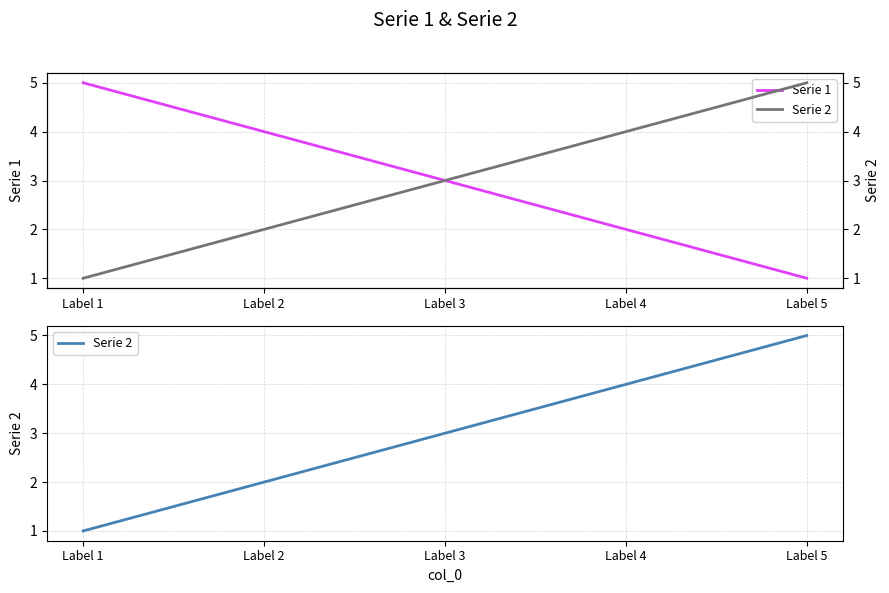

How many Serie 2 values are between 2 and 4?

3